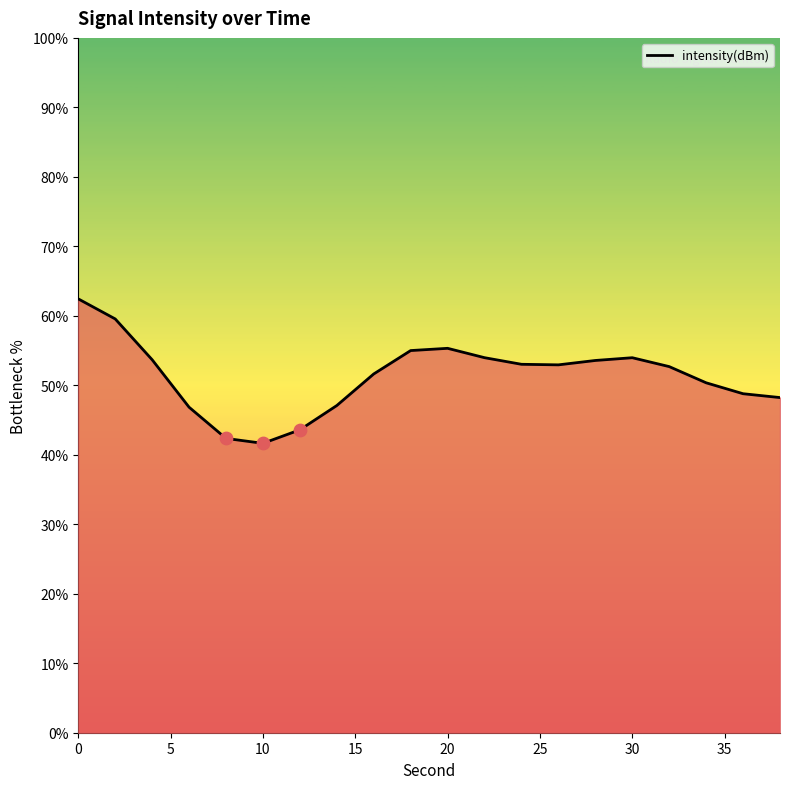

What is the greatest value displayed?

62.4